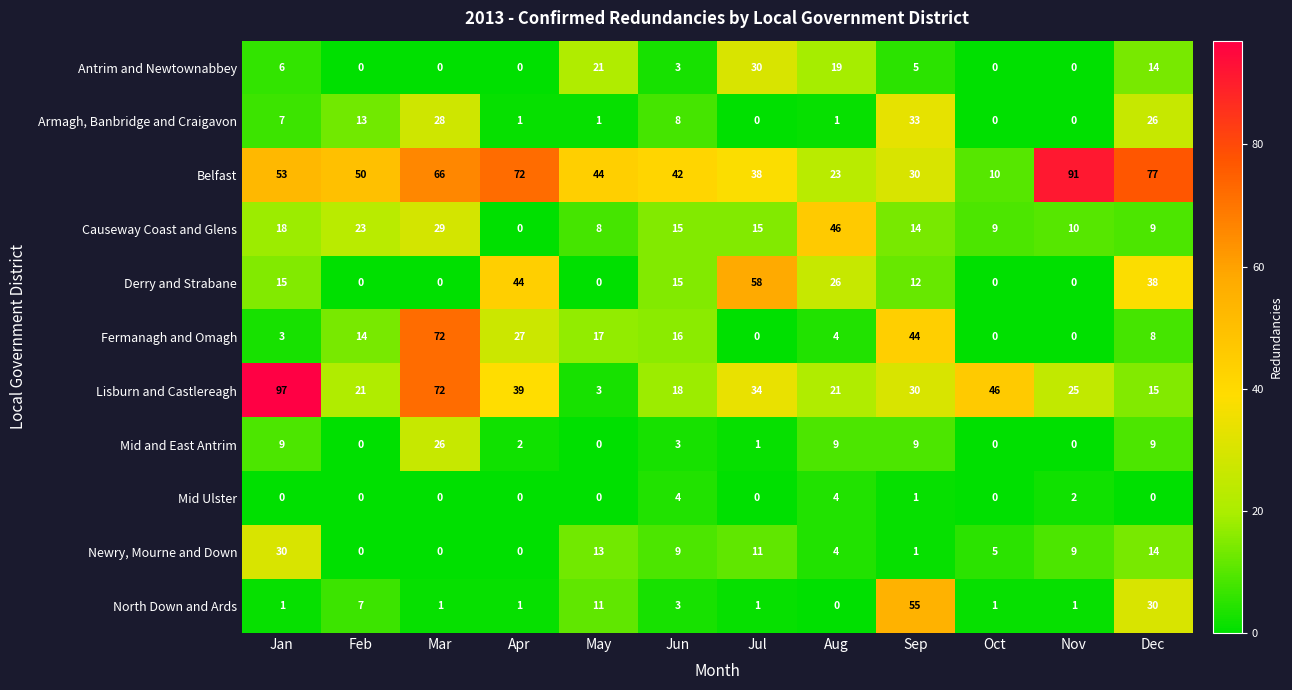

What is the difference between the second highest and second lowest values in the North Down and Ards series?

29